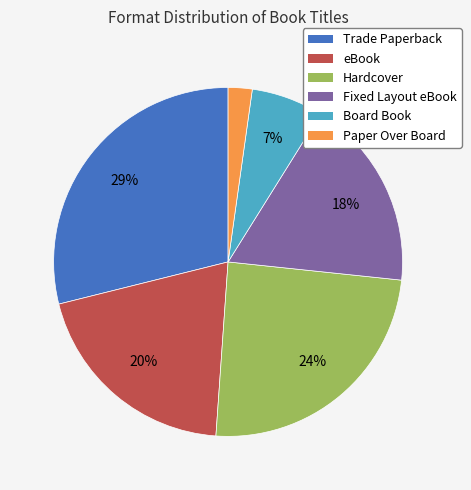

To the nearest percent, what portion does Fixed Layout eBook represent?

18%